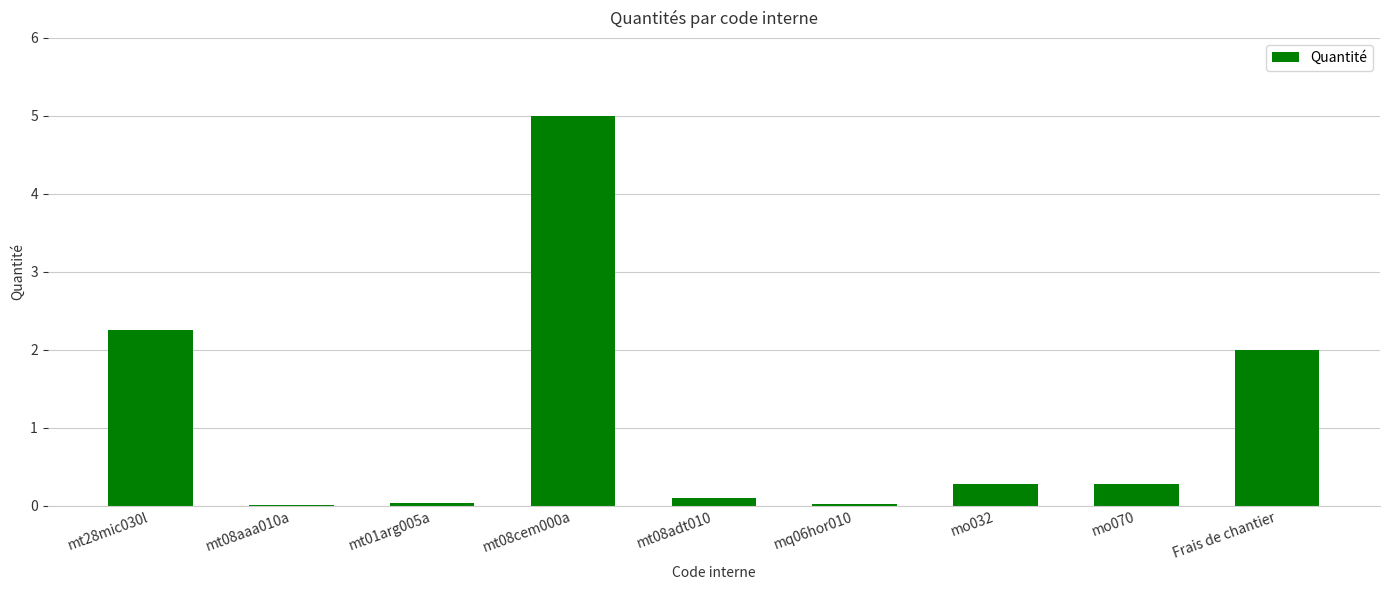

True or false: the data shows 2.2 at mt28mic030l.

True